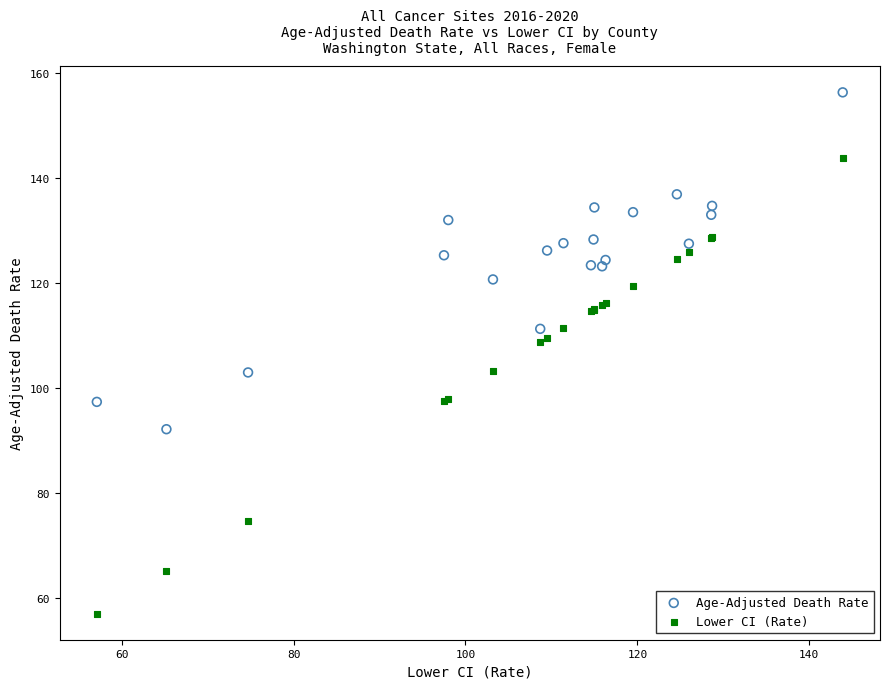

What are all the series names shown in the legend?

Age-Adjusted Death Rate, Lower CI (Rate)